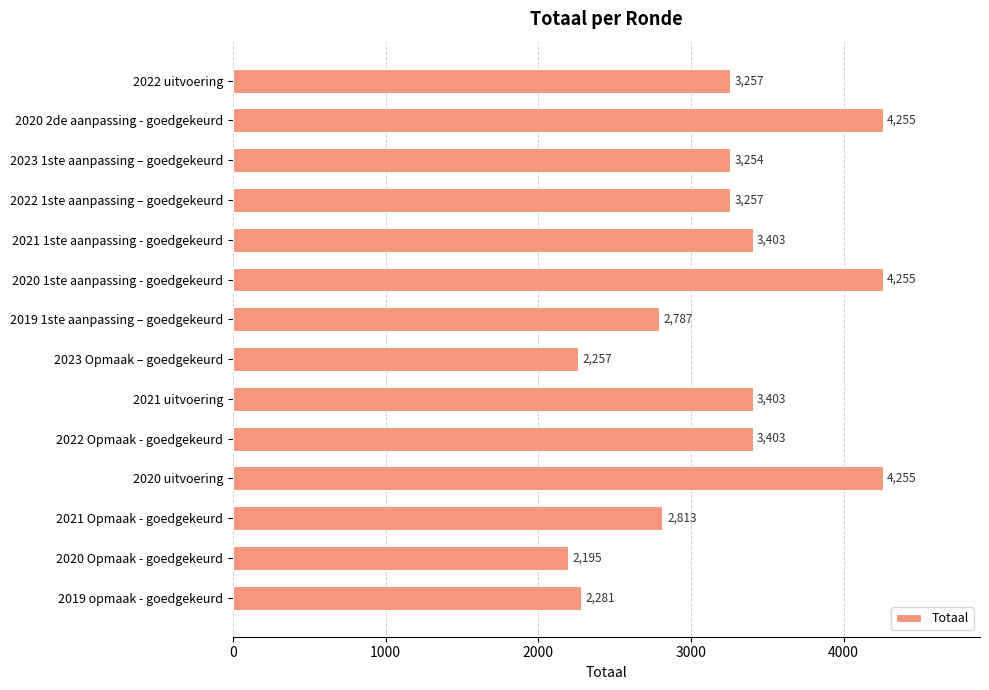

Are the bars grouped side by side (vs. stacked)?

No